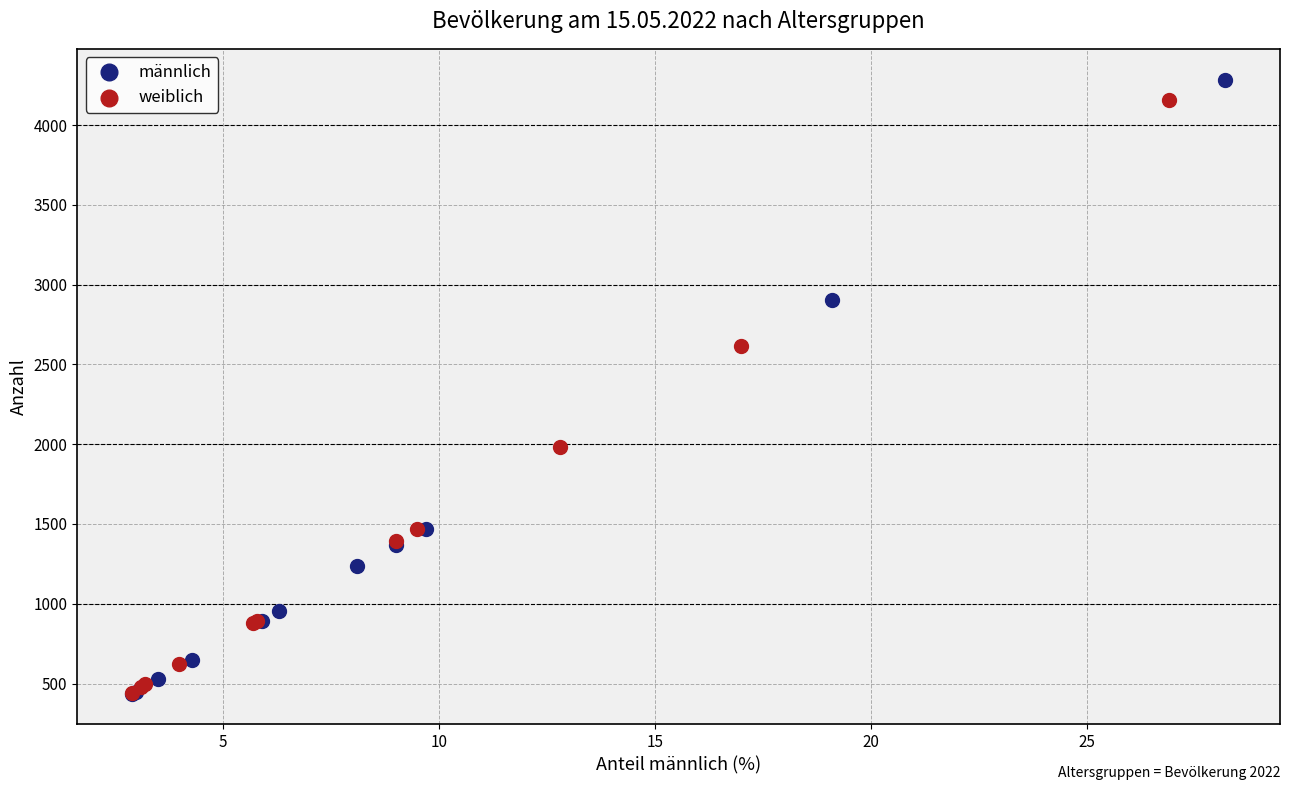

Which series reaches the maximum Y coordinate?

männlich